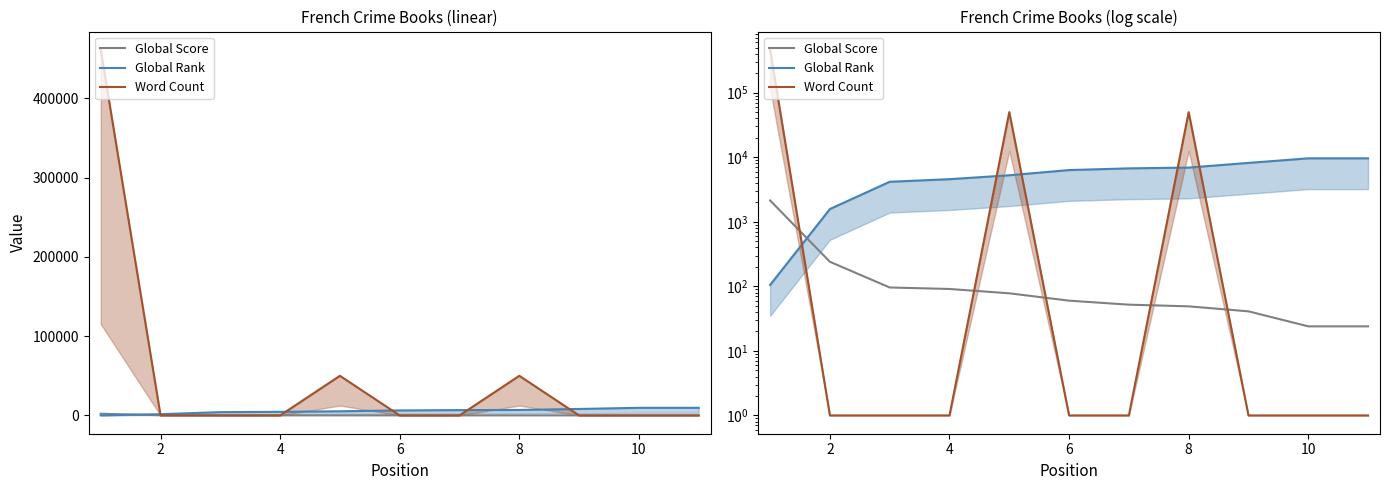

Which category has the lowest value across all series?

2